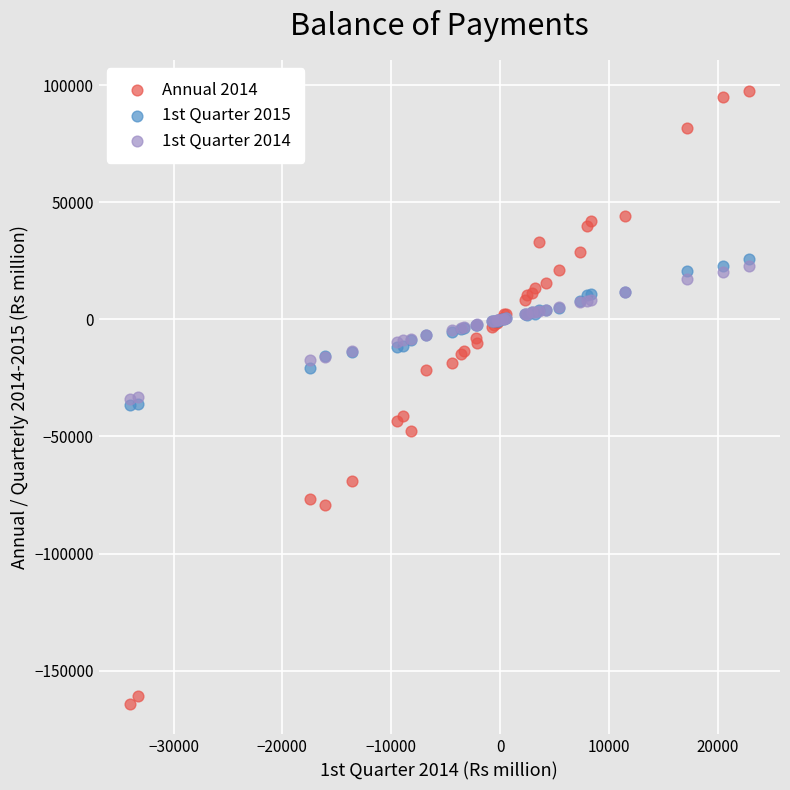

Which series contains the lowest Y value?

Annual 2014